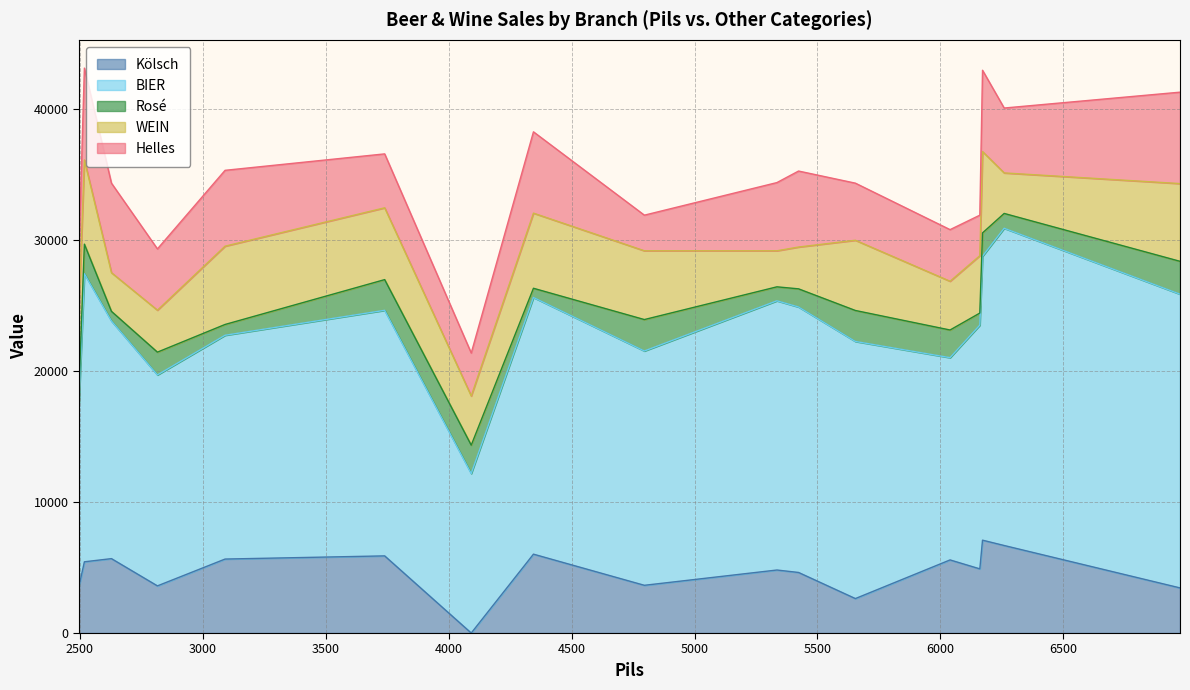

Reading right to left, what are all the values shown in this chart?

Kölsch: Wuppertal=3443	Köln=5577	Essen=7084	Düsseldorf=0	Stuttgart=3641	Nürnberg=6677	München=4895	Wiesbaden=4620	Mainz=5643	Frankfurt=3597	Rostock=2629	Leipzig=3564	Erfurt=5676	Husum=4807	Hamburg=5434	Flensburg=5885	Bremen=6017
BIER: Wuppertal=22407	Köln=15429	Essen=21659	Düsseldorf=12166	Stuttgart=17875	Nürnberg=24200	München=18590	Wiesbaden=20251	Mainz=17072	Frankfurt=16093	Rostock=19613	Leipzig=13992	Erfurt=18128	Husum=20537	Hamburg=21978	Flensburg=18733	Bremen=19580
Rosé: Wuppertal=2508	Köln=2112	Essen=1782	Düsseldorf=2167	Stuttgart=2398	Nürnberg=1133	München=924	Wiesbaden=1386	Mainz=825	Frankfurt=1738	Rostock=2365	Leipzig=990	Erfurt=737	Husum=1067	Hamburg=2255	Flensburg=2343	Bremen=704
WEIN: Wuppertal=5929	Köln=3718	Essen=6204	Düsseldorf=3751	Stuttgart=5247	Nürnberg=3091	München=4378	Wiesbaden=3190	Mainz=5973	Frankfurt=3201	Rostock=5357	Leipzig=6171	Erfurt=2948	Husum=2750	Hamburg=6424	Flensburg=5478	Bremen=5731
Helles: Wuppertal=6974	Köln=3938	Essen=6204	Düsseldorf=3278	Stuttgart=2717	Nürnberg=4950	München=3091	Wiesbaden=5797	Mainz=5786	Frankfurt=4675	Rostock=4356	Leipzig=4532	Erfurt=6831	Husum=5203	Hamburg=7007	Flensburg=4114	Bremen=6204